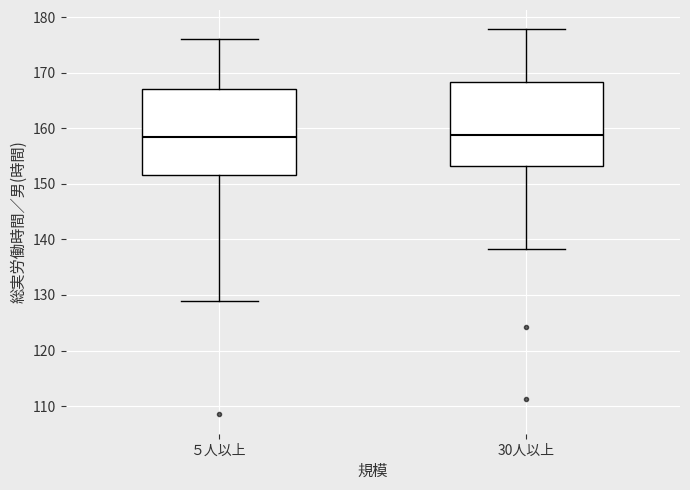

Where does the median line of the box for 30人以上 sit on the y-axis? The values are not printed on the chart, so give them approximately, as read against the axis.

159